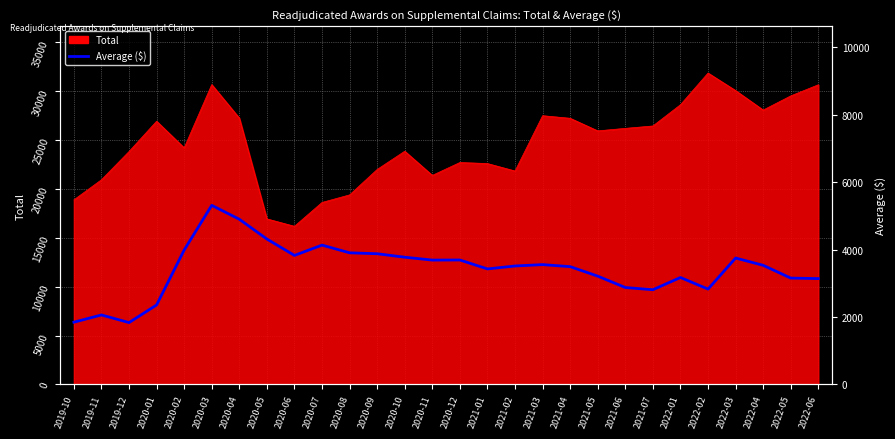

How many lines are shown in the chart?

1